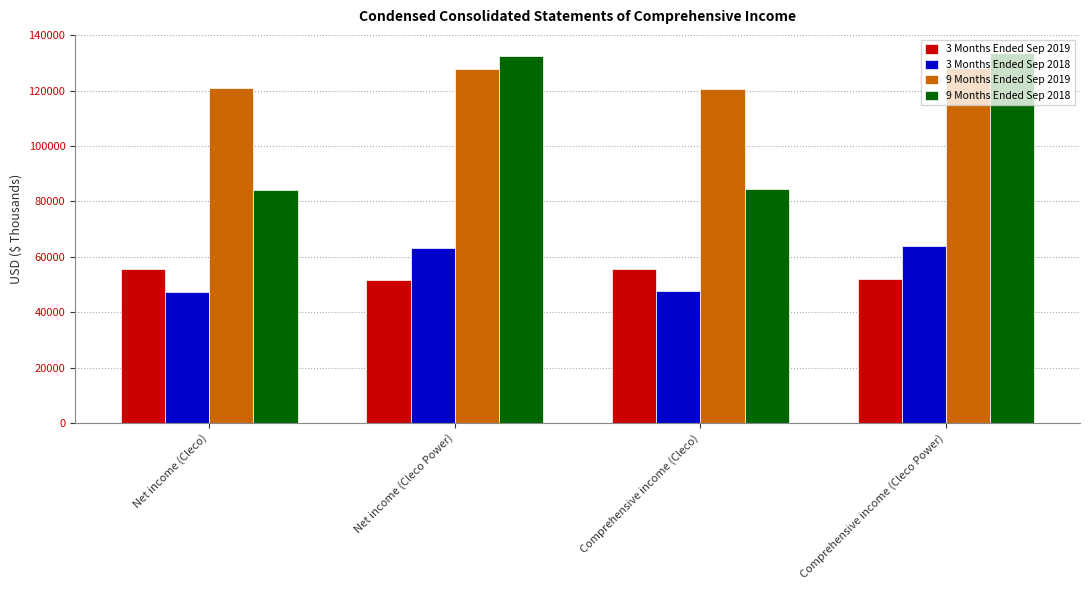

What is the maximum value for 9 Months Ended Sep 2019?

128301